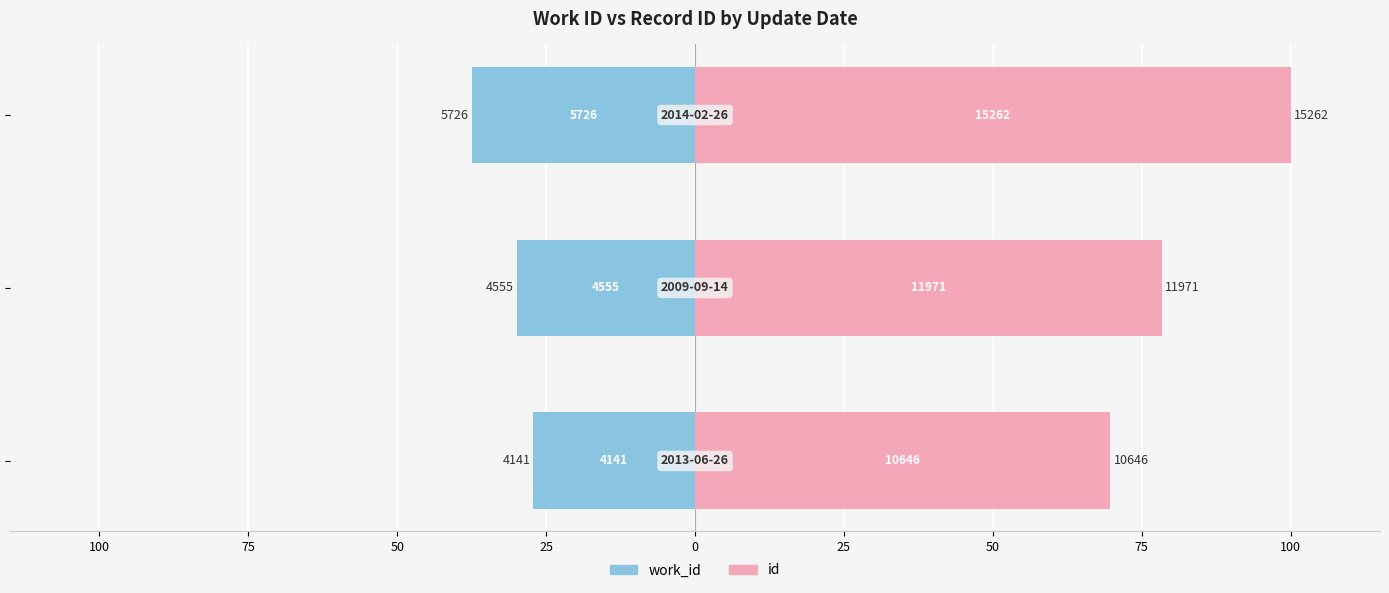

The id series shows 78.4 at 75. True or false?

True